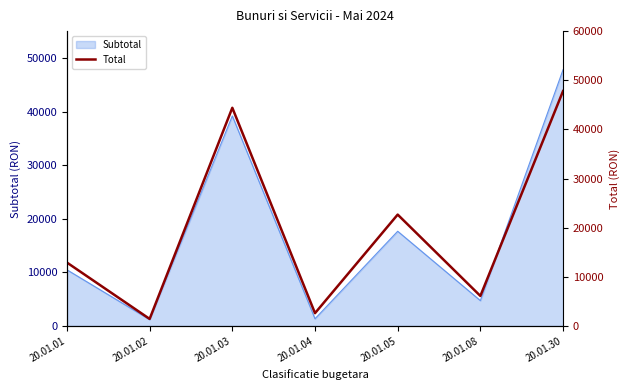

Where does the data first go above 12902?

20.01.01